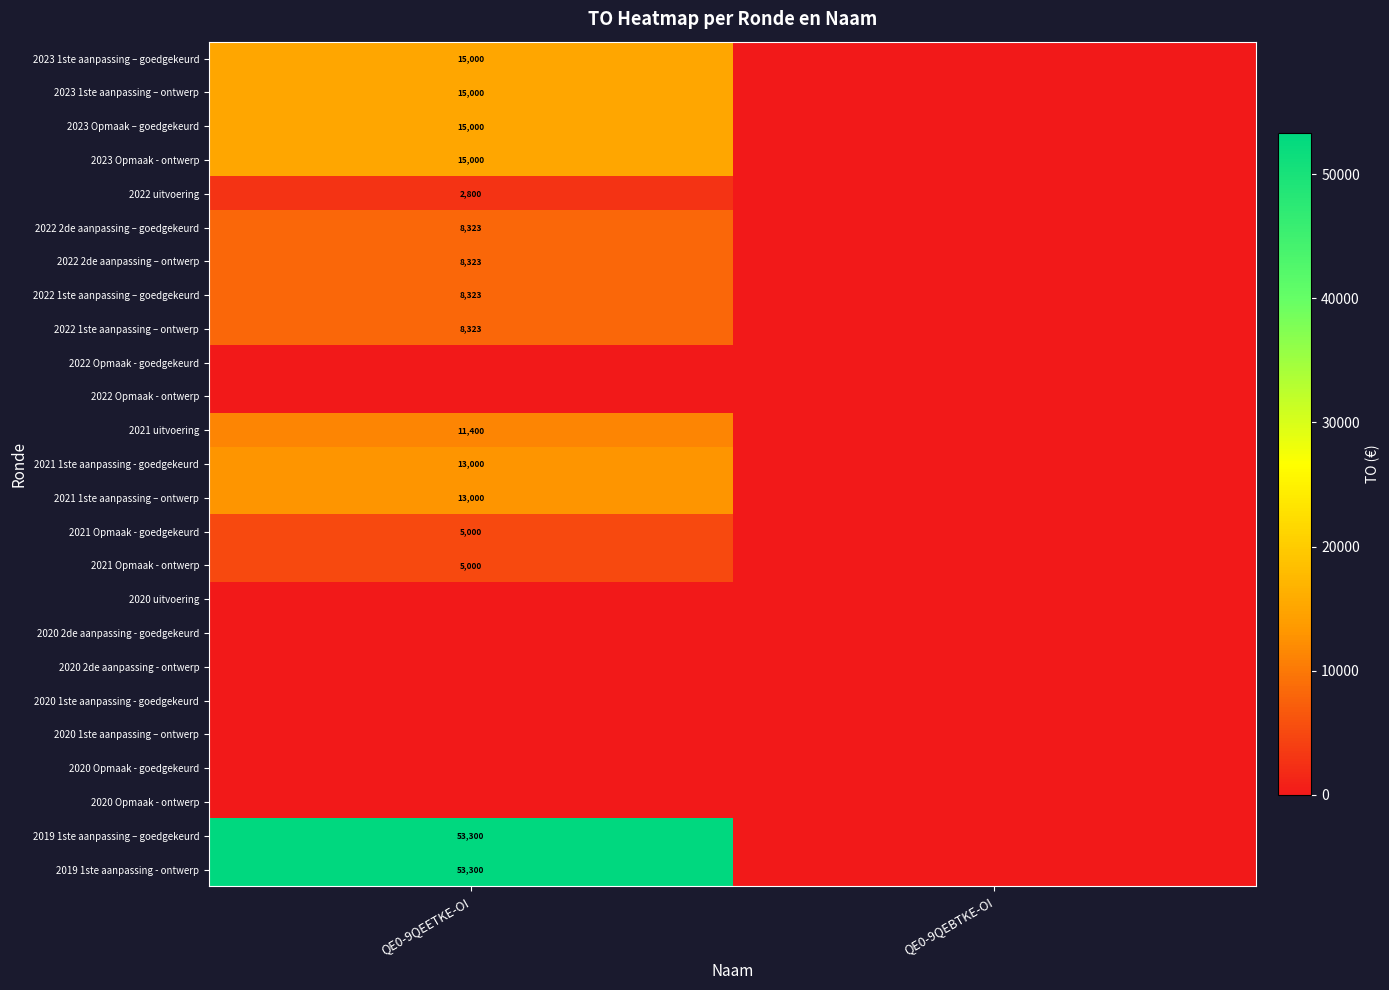

The 2023 1ste aanpassing – ontwerp series shows 21977 at QE0-9QEETKE-OI. True or false?

False